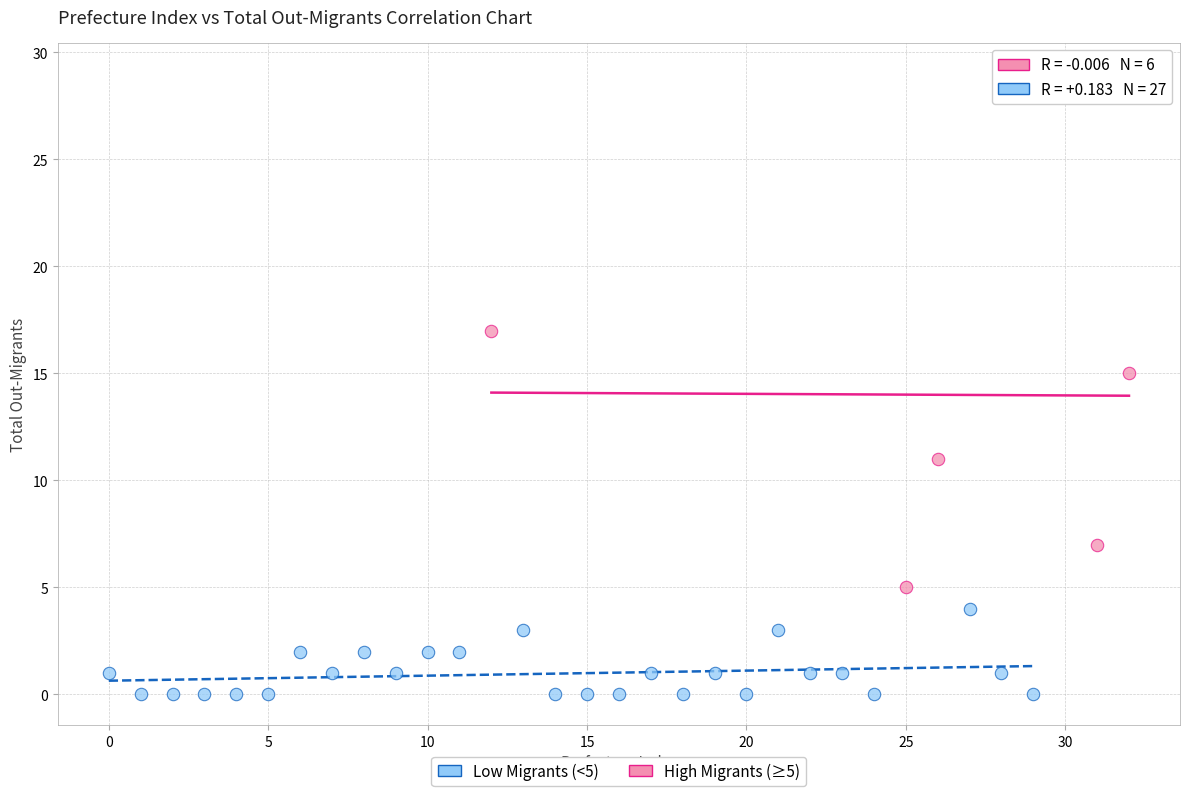

Which series has the widest spread of Y values?

High Migrants (≥5)